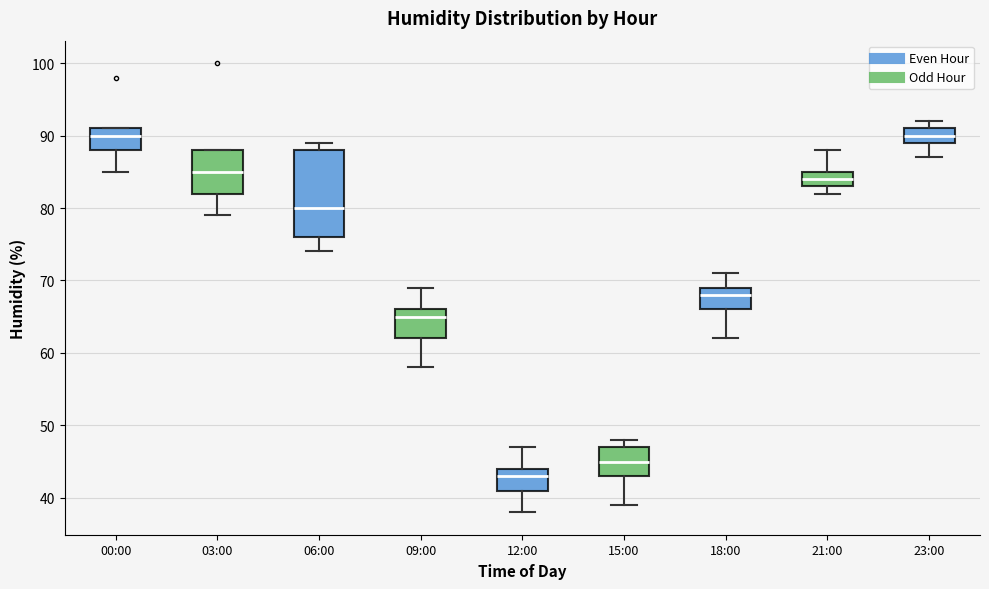

Comparing the boxes themselves (not the whiskers), which one is the tallest?

06:00